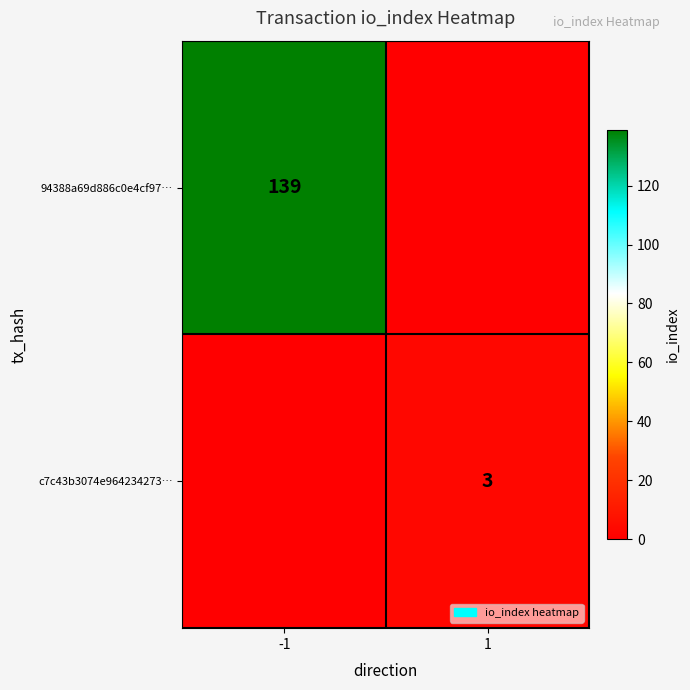

Is the value of c7c43b3074e964234273… at 1 greater than the value of 94388a69d886c0e4cf97… at -1?

No